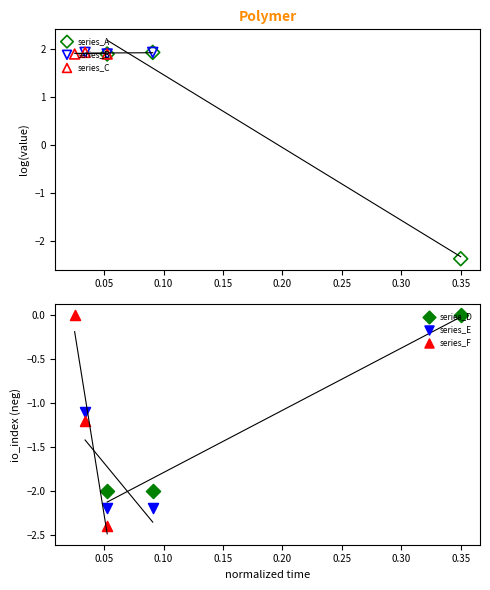

Which series reaches the minimum Y coordinate?

series_F